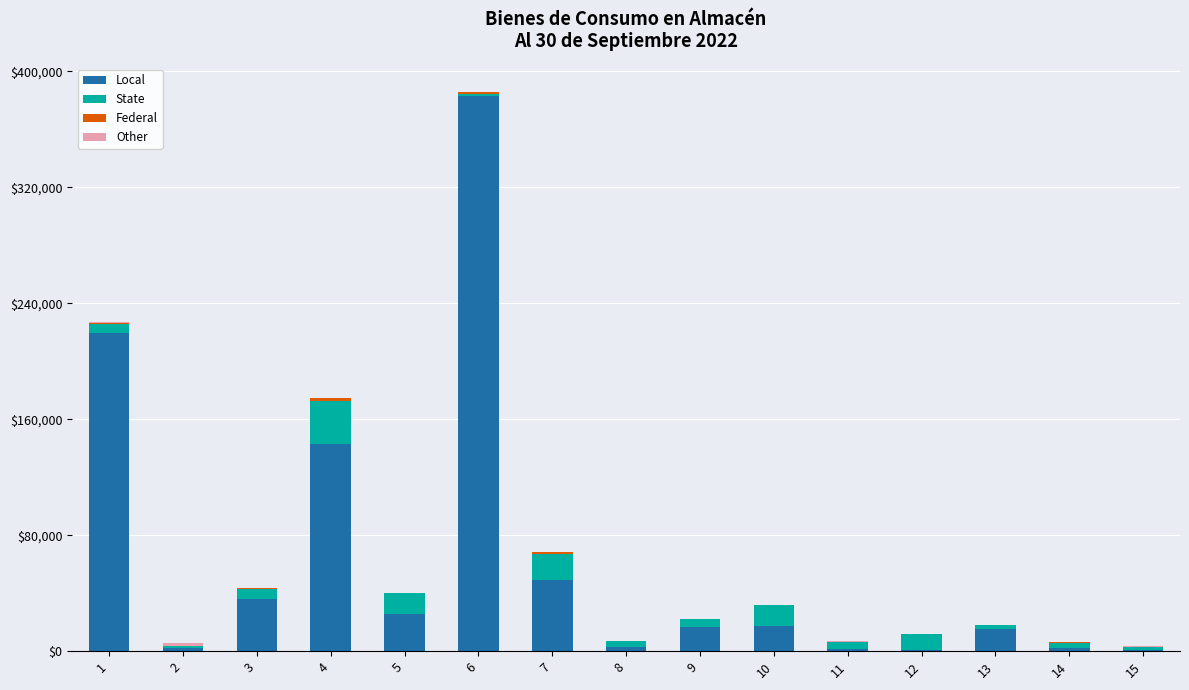

At which category is the sum across all series the highest?

6